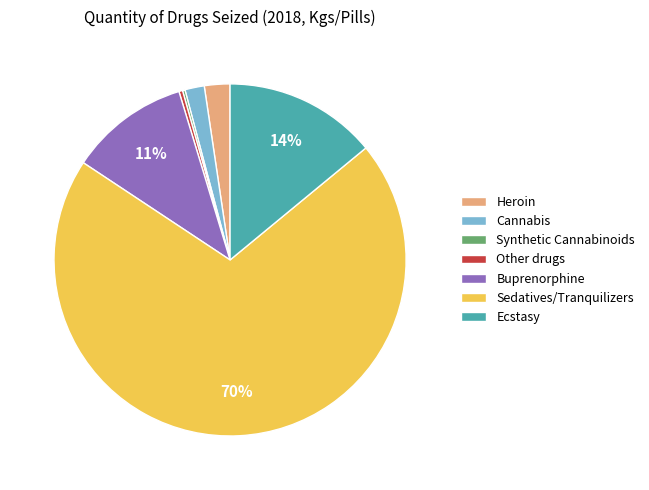

To the nearest percent, what is the combined percentage of Heroin and Sedatives/Tranquilizers?

73%